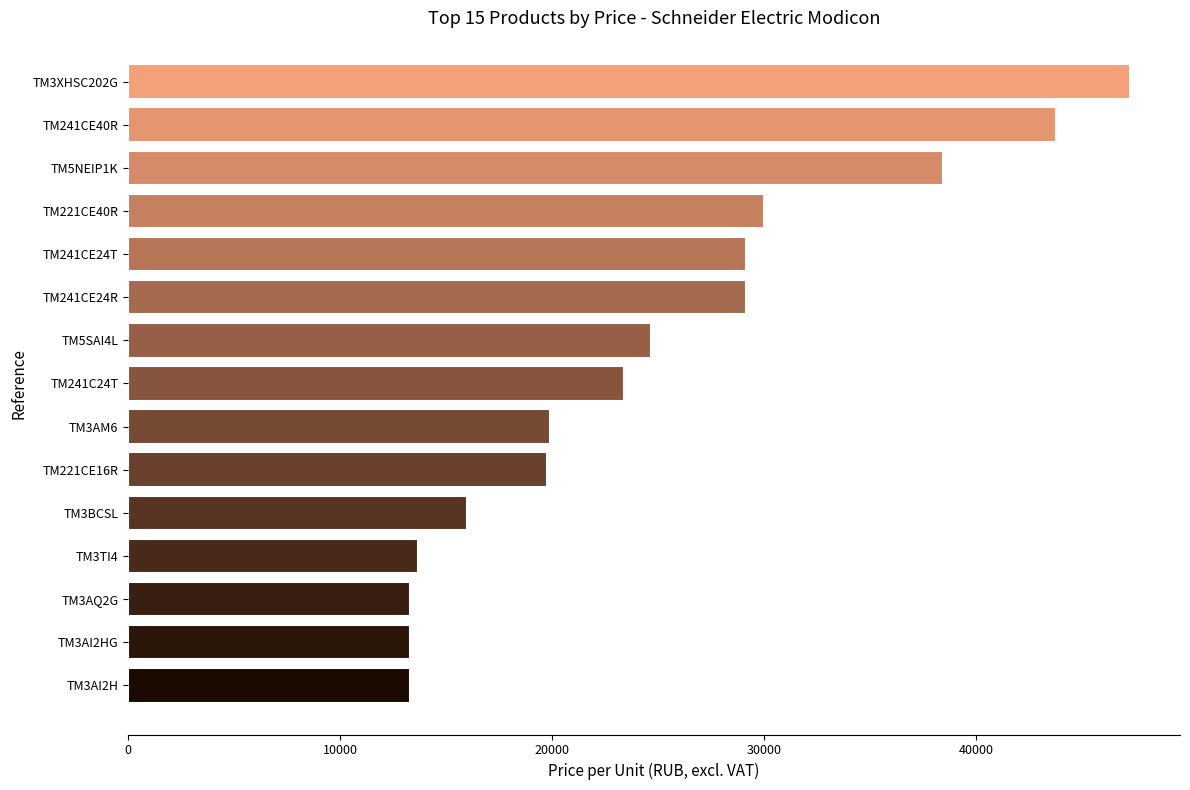

What is the ratio of the value at TM241CE24T to the value at TM3XHSC202G?

0.6